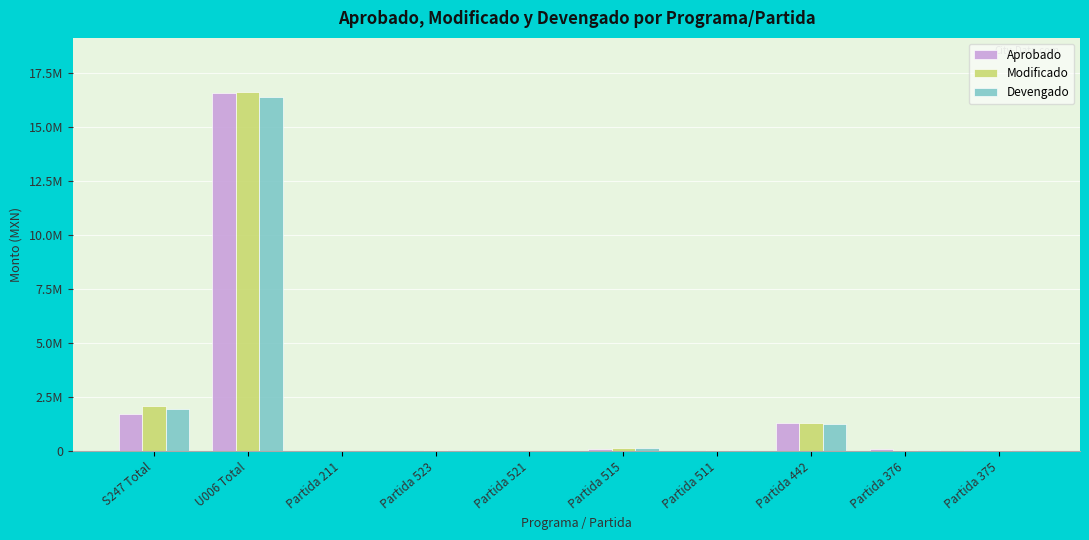

Which category has the highest value across all series?

U006 Total